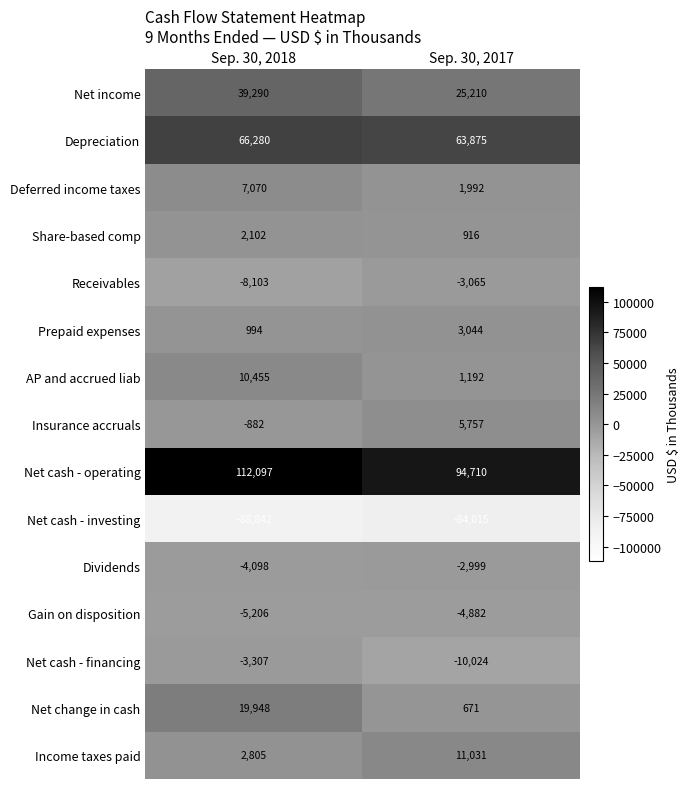

What is the sum of the Prepaid expenses values at Sep. 30, 2017 and Sep. 30, 2018?

4038